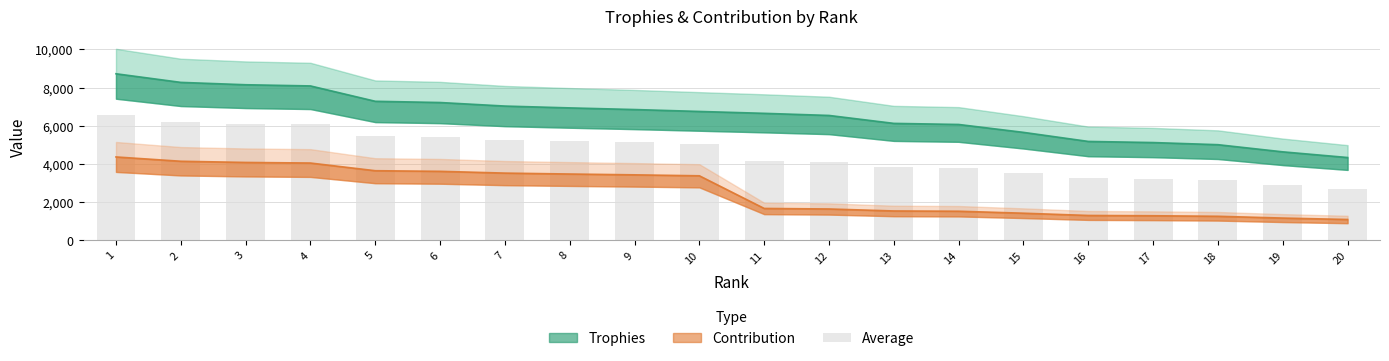

The chart shows a value of 3035.8 at 1. True or false?

False